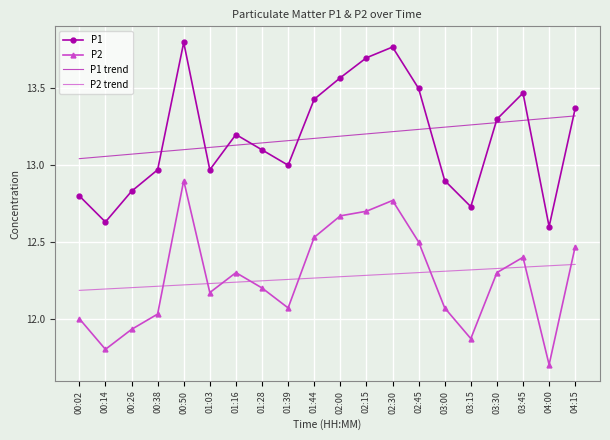

How many interior local peaks does the P1 series have?

4